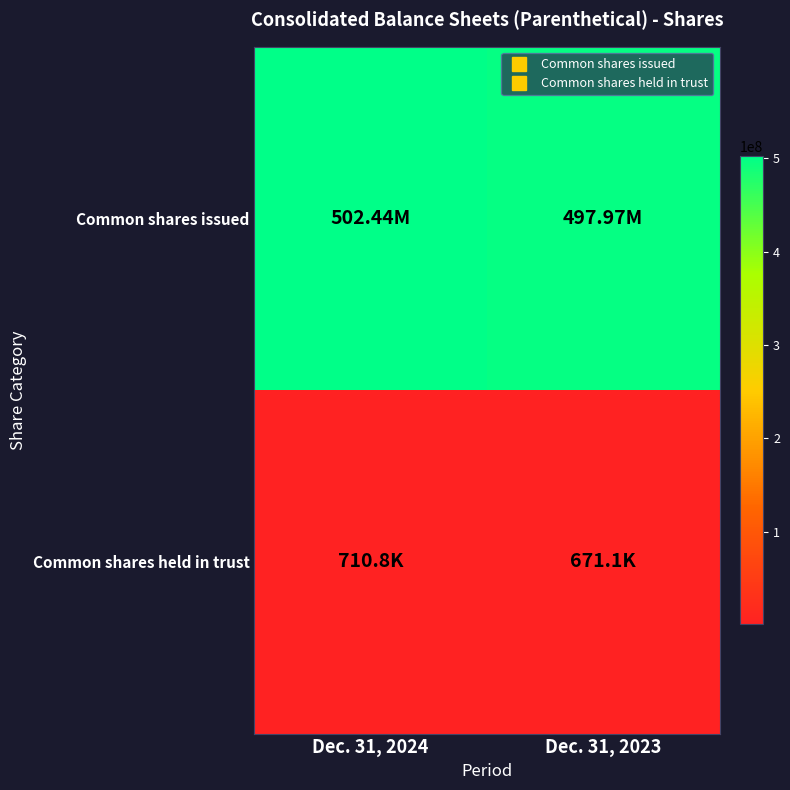

Between Dec. 31, 2023 and Dec. 31, 2024, which is larger?

Dec. 31, 2024